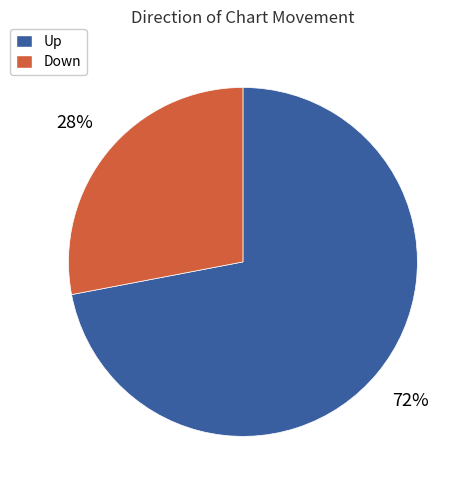

Rank the categories by value from lowest to highest.

Down, Up